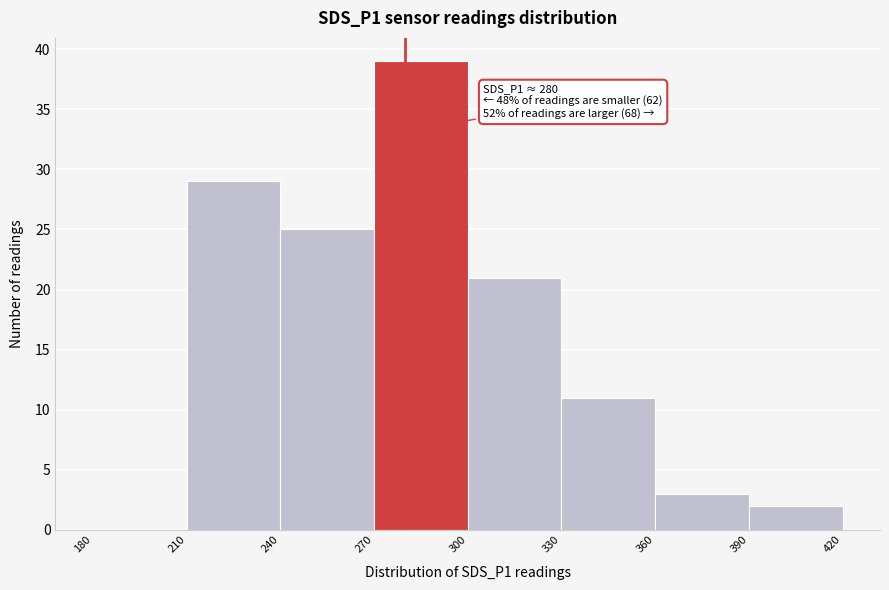

Over which range of the x-axis is the bar tallest?

270 to 300